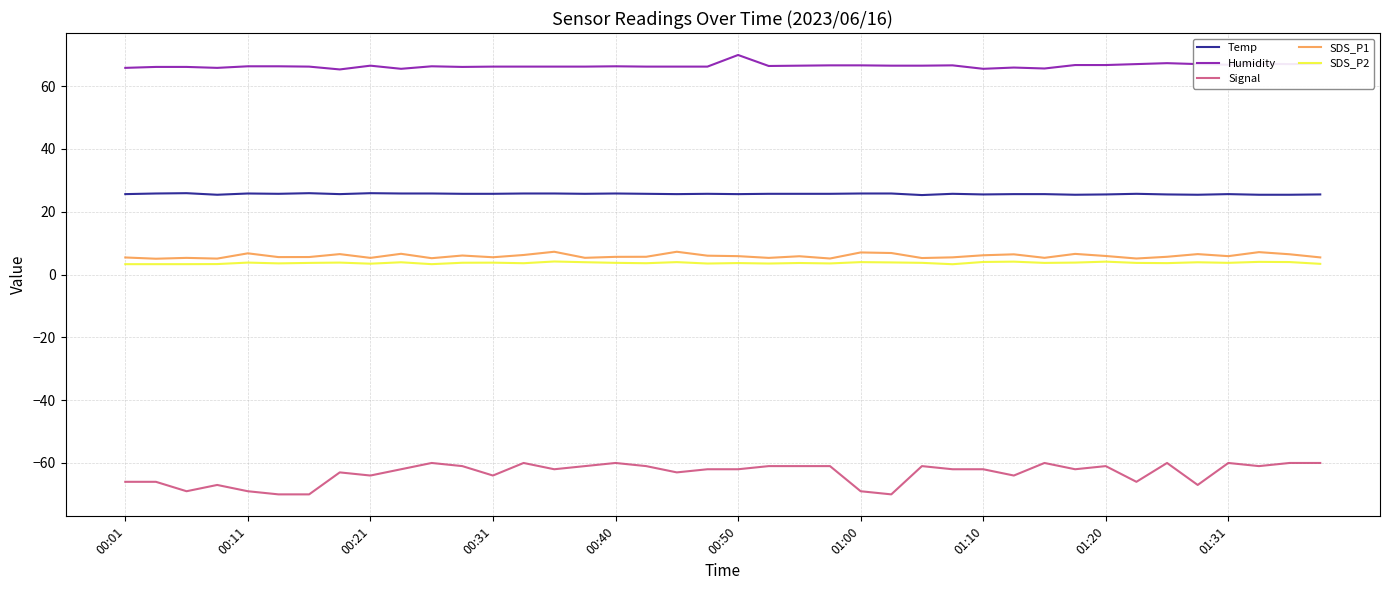

What is the smallest value displayed?

-70.0